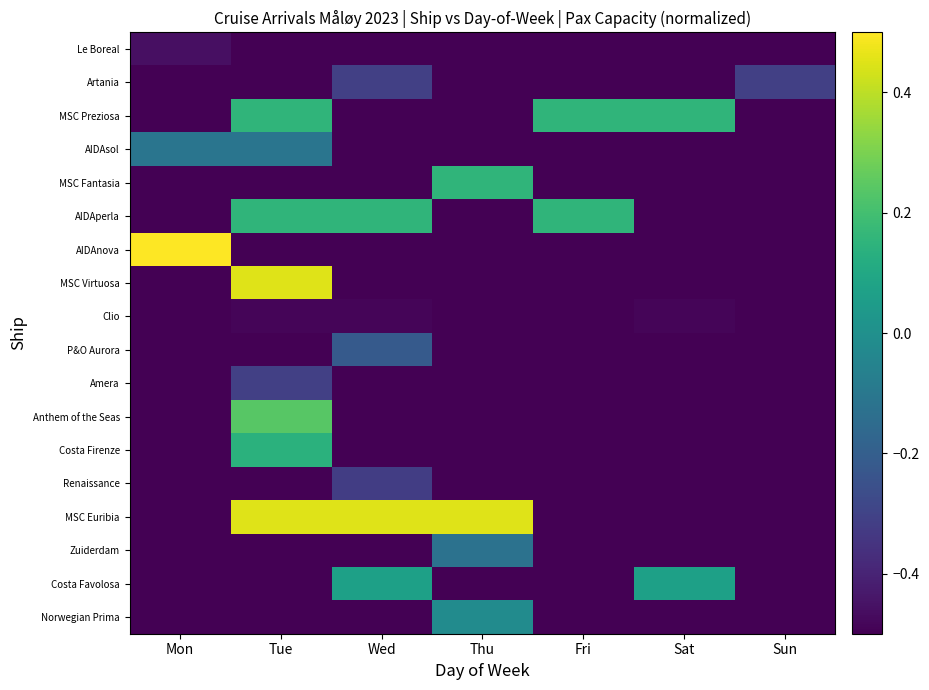

Reading left to right, what are all the values shown in this chart?

Le Boreal: Mon=-0.5	Tue=-0.5	Wed=-0.5	Thu=-0.5	Fri=-0.5	Sat=-0.5	Sun=-0.5
Artania: Mon=-0.5	Tue=-0.5	Wed=-0.3	Thu=-0.5	Fri=-0.5	Sat=-0.5	Sun=-0.3
MSC Preziosa: Mon=-0.5	Tue=0.2	Wed=-0.5	Thu=-0.5	Fri=0.2	Sat=0.2	Sun=-0.5
AIDAsol: Mon=-0.1	Tue=-0.1	Wed=-0.5	Thu=-0.5	Fri=-0.5	Sat=-0.5	Sun=-0.5
MSC Fantasia: Mon=-0.5	Tue=-0.5	Wed=-0.5	Thu=0.2	Fri=-0.5	Sat=-0.5	Sun=-0.5
AIDAperla: Mon=-0.5	Tue=0.2	Wed=0.2	Thu=-0.5	Fri=0.2	Sat=-0.5	Sun=-0.5
AIDAnova: Mon=0.5	Tue=-0.5	Wed=-0.5	Thu=-0.5	Fri=-0.5	Sat=-0.5	Sun=-0.5
MSC Virtuosa: Mon=-0.5	Tue=0.5	Wed=-0.5	Thu=-0.5	Fri=-0.5	Sat=-0.5	Sun=-0.5
Clio: Mon=-0.5	Tue=-0.5	Wed=-0.5	Thu=-0.5	Fri=-0.5	Sat=-0.5	Sun=-0.5
P&O Aurora: Mon=-0.5	Tue=-0.5	Wed=-0.2	Thu=-0.5	Fri=-0.5	Sat=-0.5	Sun=-0.5
Amera: Mon=-0.5	Tue=-0.3	Wed=-0.5	Thu=-0.5	Fri=-0.5	Sat=-0.5	Sun=-0.5
Anthem of the Seas: Mon=-0.5	Tue=0.2	Wed=-0.5	Thu=-0.5	Fri=-0.5	Sat=-0.5	Sun=-0.5
Costa Firenze: Mon=-0.5	Tue=0.1	Wed=-0.5	Thu=-0.5	Fri=-0.5	Sat=-0.5	Sun=-0.5
Renaissance: Mon=-0.5	Tue=-0.5	Wed=-0.3	Thu=-0.5	Fri=-0.5	Sat=-0.5	Sun=-0.5
MSC Euribia: Mon=-0.5	Tue=0.5	Wed=0.5	Thu=0.5	Fri=-0.5	Sat=-0.5	Sun=-0.5
Zuiderdam: Mon=-0.5	Tue=-0.5	Wed=-0.5	Thu=-0.1	Fri=-0.5	Sat=-0.5	Sun=-0.5
Costa Favolosa: Mon=-0.5	Tue=-0.5	Wed=0.1	Thu=-0.5	Fri=-0.5	Sat=0.1	Sun=-0.5
Norwegian Prima: Mon=-0.5	Tue=-0.5	Wed=-0.5	Thu=-0.0	Fri=-0.5	Sat=-0.5	Sun=-0.5